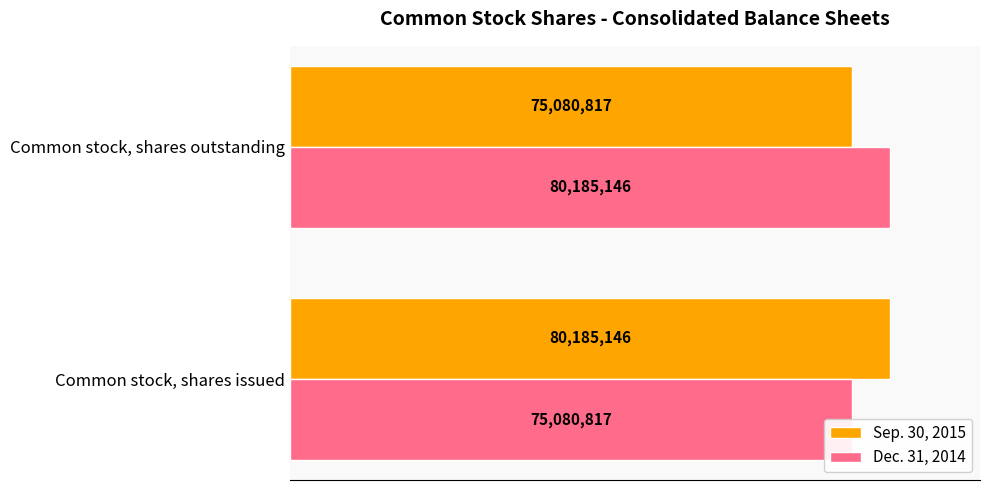

What is the value of the Sep. 30, 2015 bar at the 1st from the left?

80185146